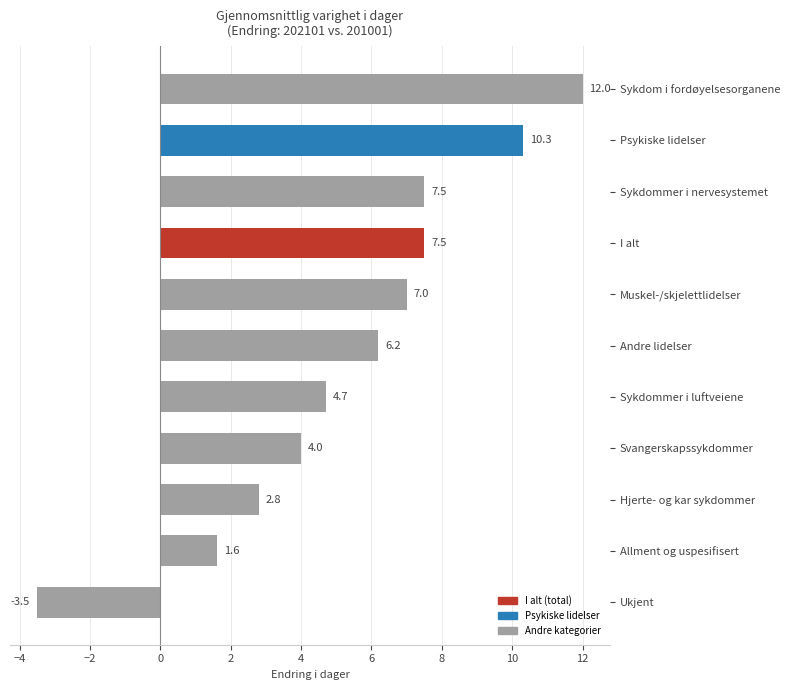

Which has a higher value, Ukjent or Andre lidelser?

Andre lidelser